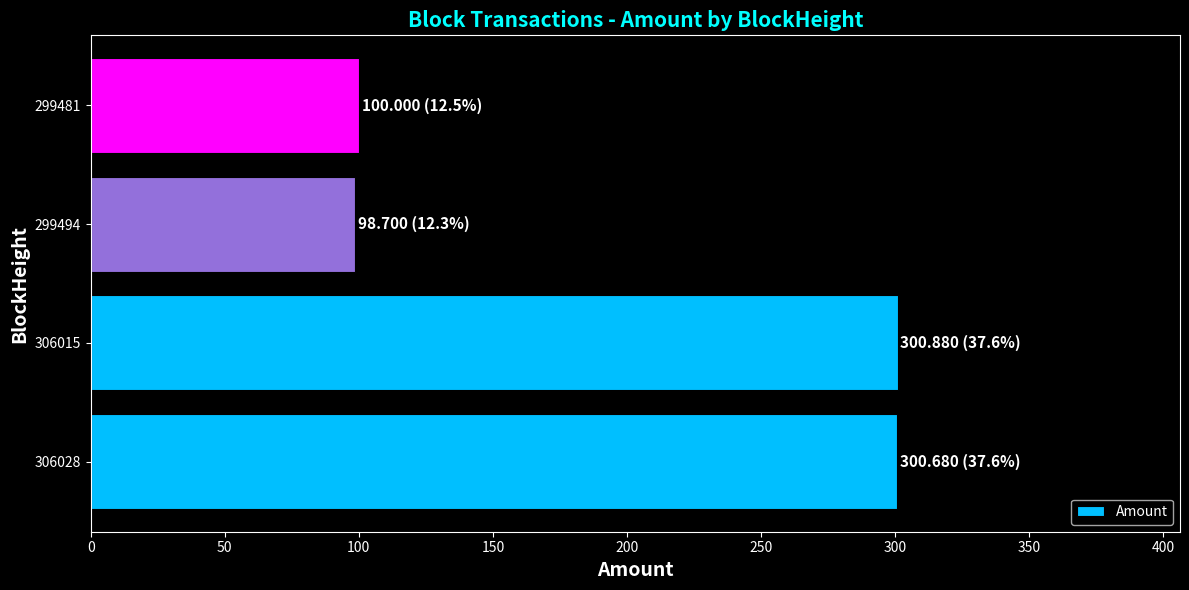

Between 299481 and 306015, which is larger?

306015